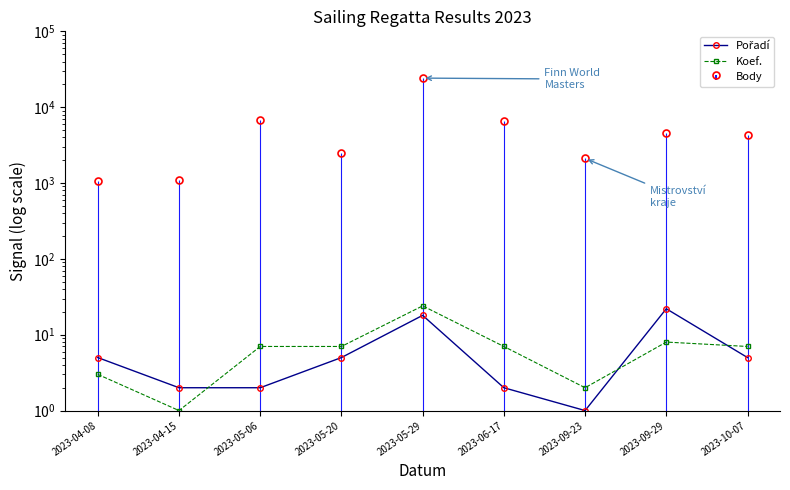

Where is the first local minimum for Koef.?

2023-04-15